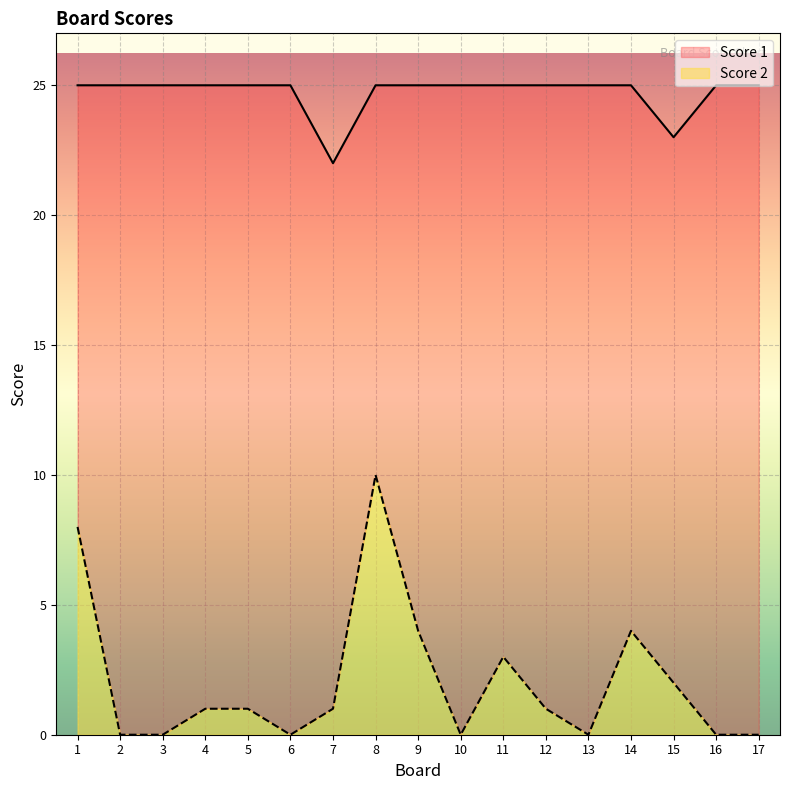

Is it true that Score 1 equals 45 at 2?

False